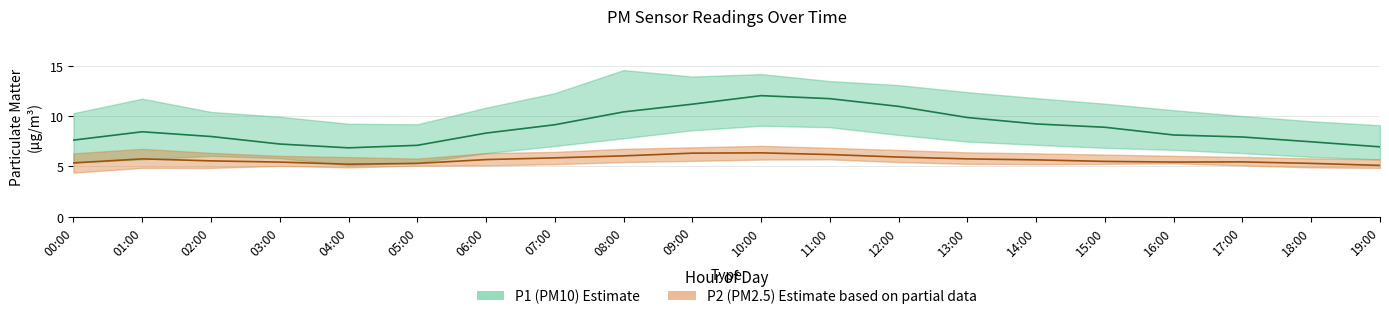

What is the difference between the highest and lowest values at 03:00?

1.8